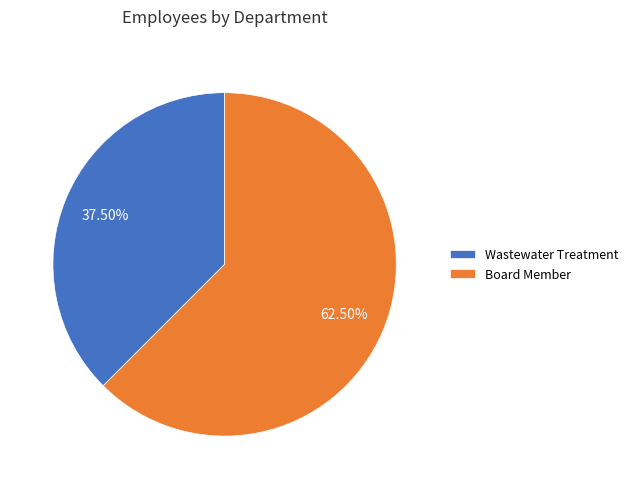

Rank the categories by value from highest to lowest.

Board Member, Wastewater Treatment